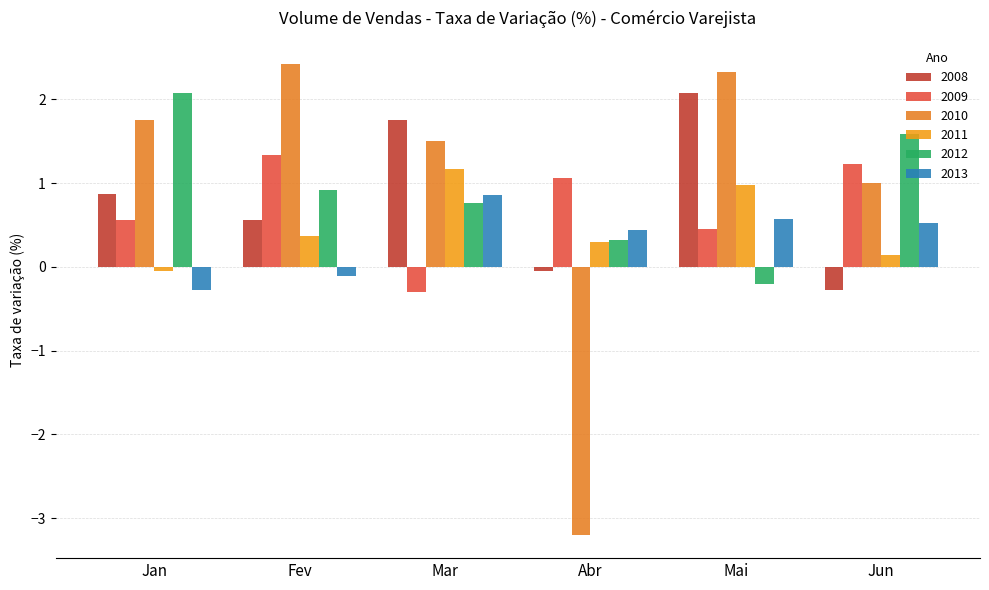

Which series has the largest total across all categories?

2010